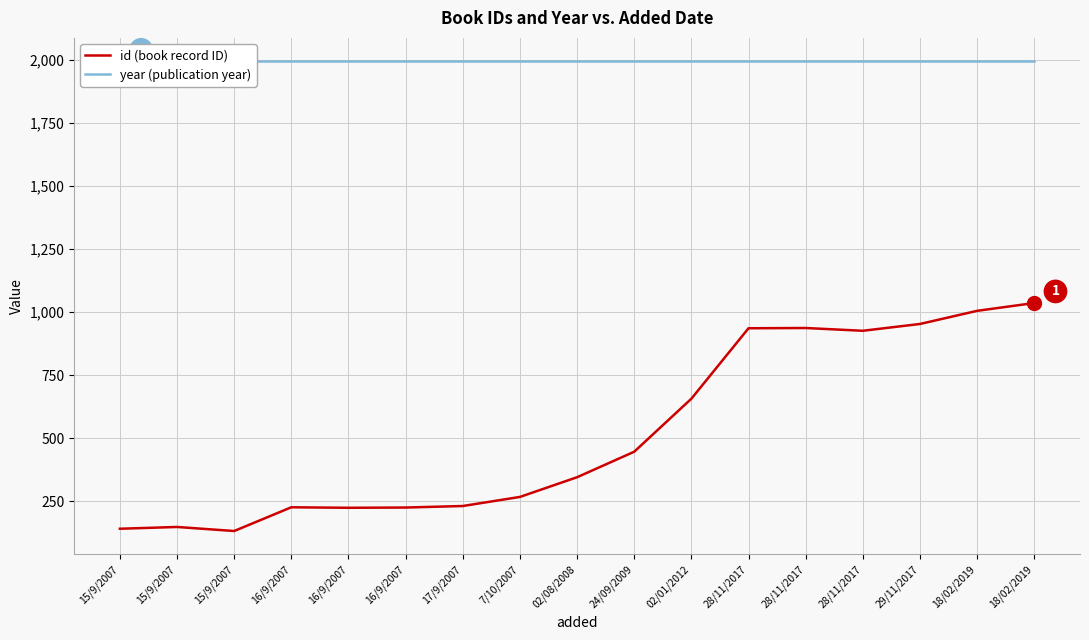

What value does the year (publication year) series have at 18/02/2019?

1993